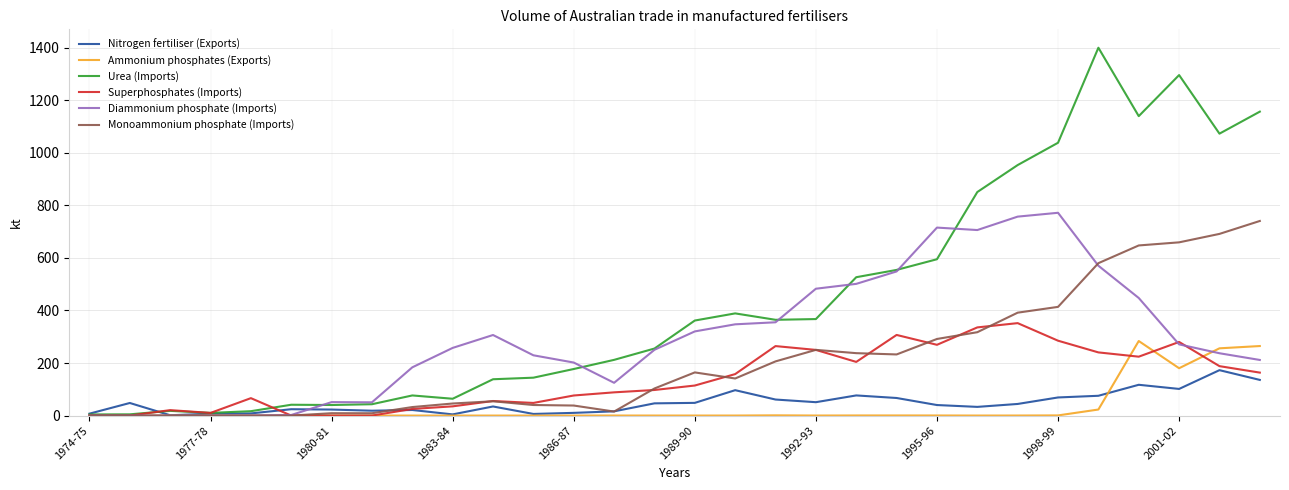

Which series has the largest total across all categories?

Urea (Imports)